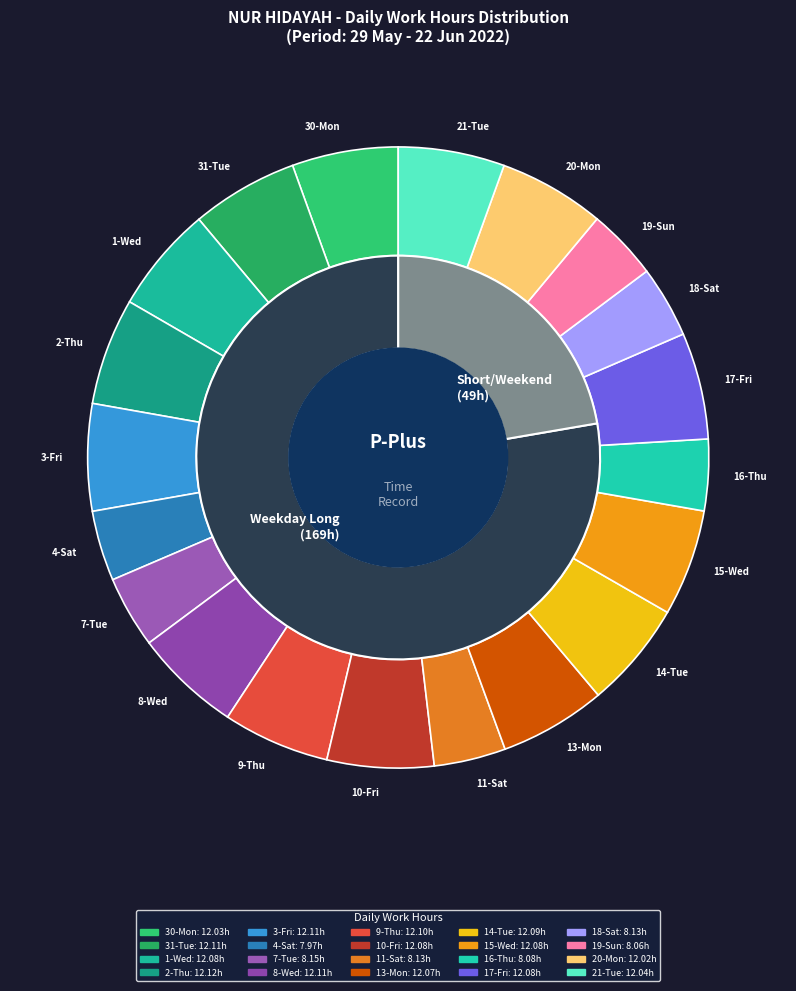

How many segments does this pie chart have?

20